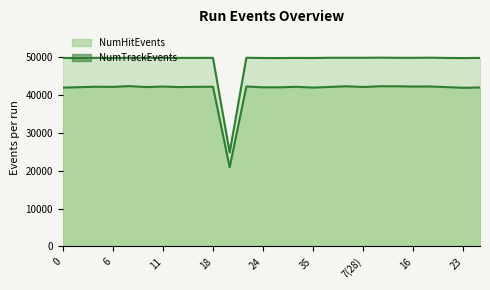

How many lines are shown in the chart?

2